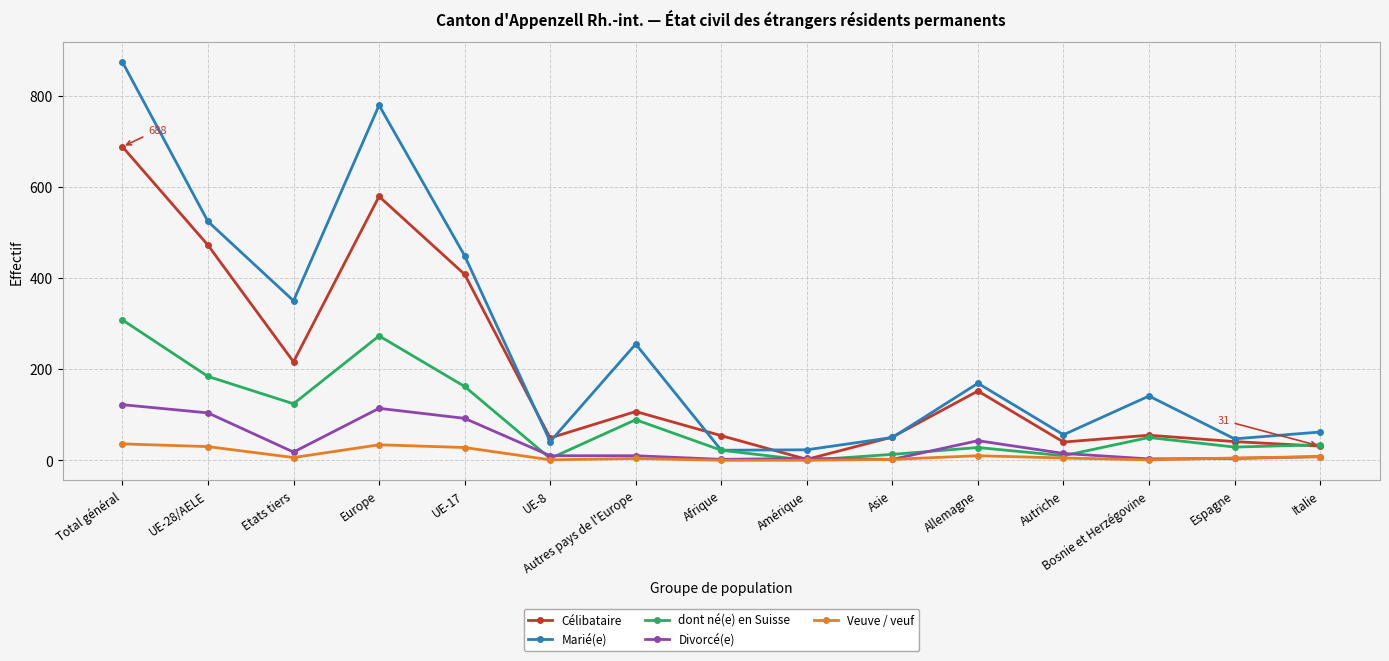

Between UE-17 and UE-8, which series saw the biggest shift?

Marié(e)